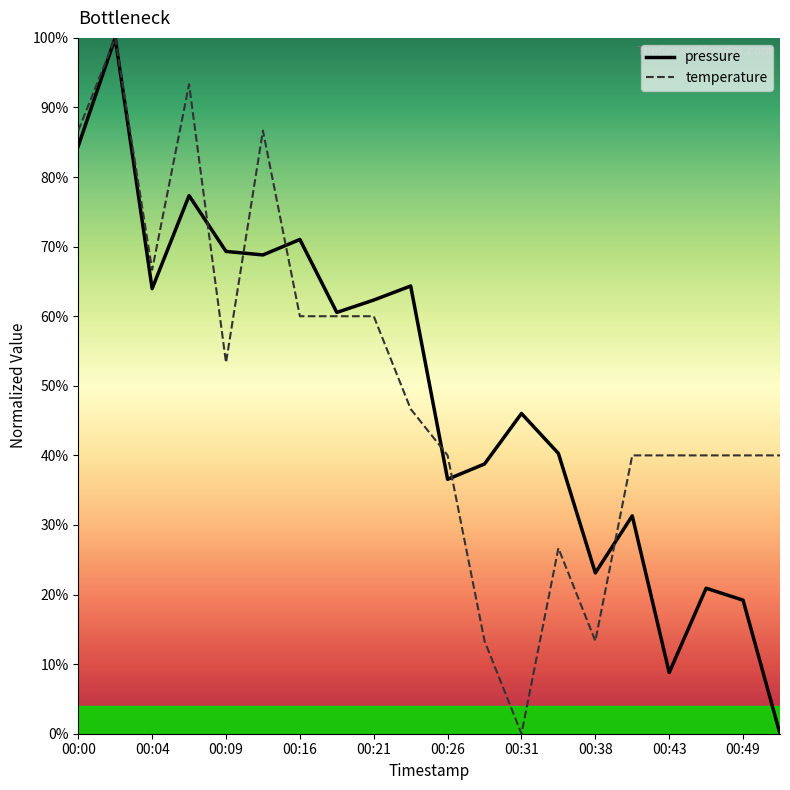

Is this an area chart (filled region under the line)?

No